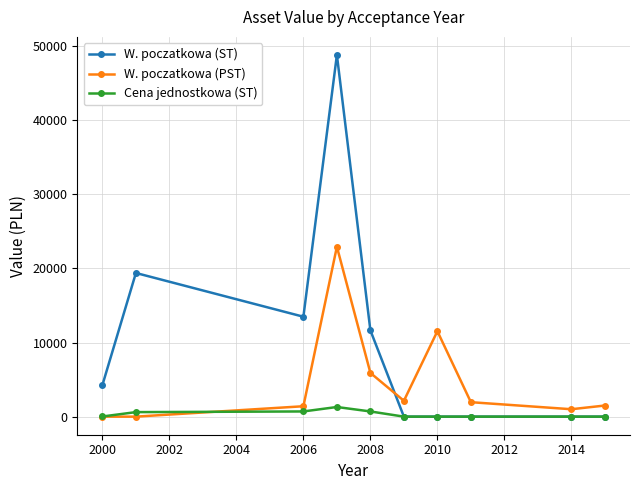

Which series has the largest total across all categories?

W. poczatkowa (ST)